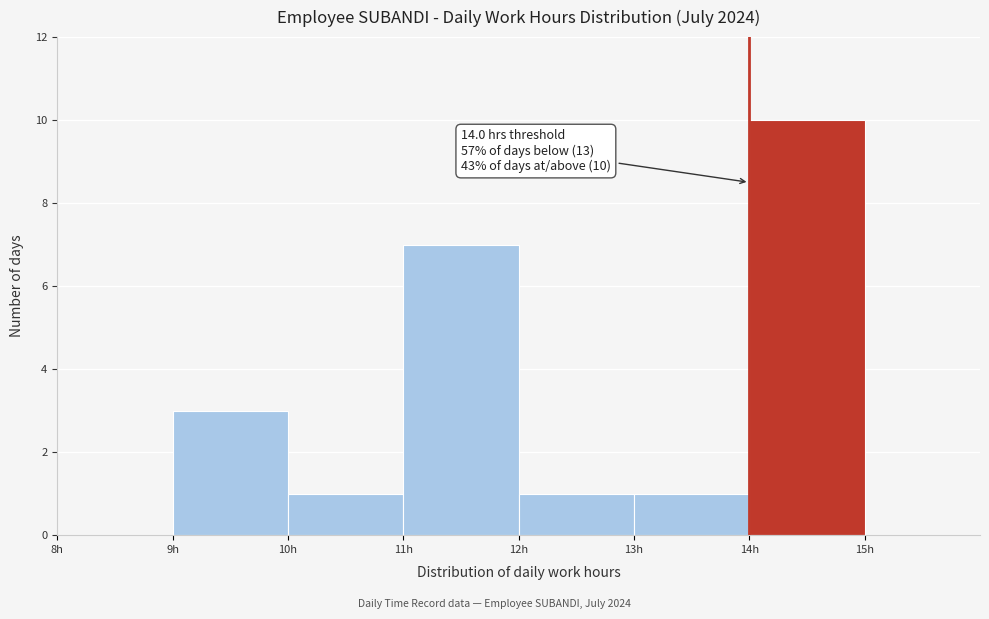

Over which range of the x-axis is the bar tallest?

14 to 15